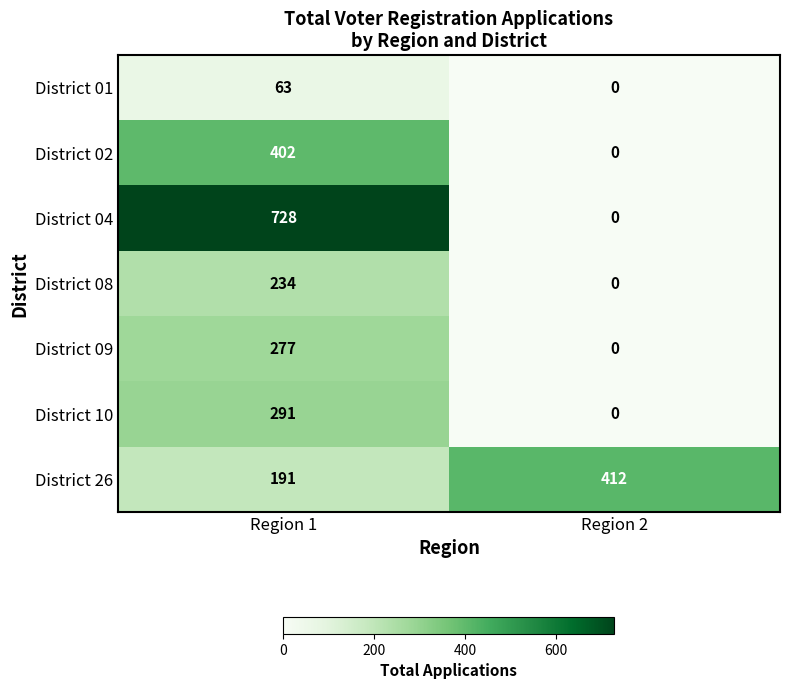

Count the number of categories in the chart.

2